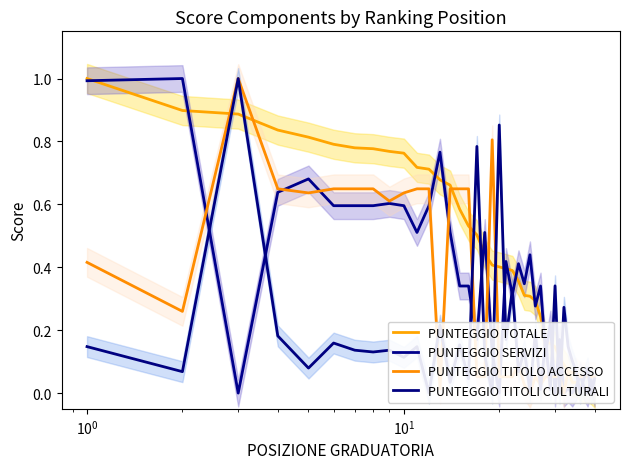

Which series has the largest total across all categories?

PUNTEGGIO TOTALE